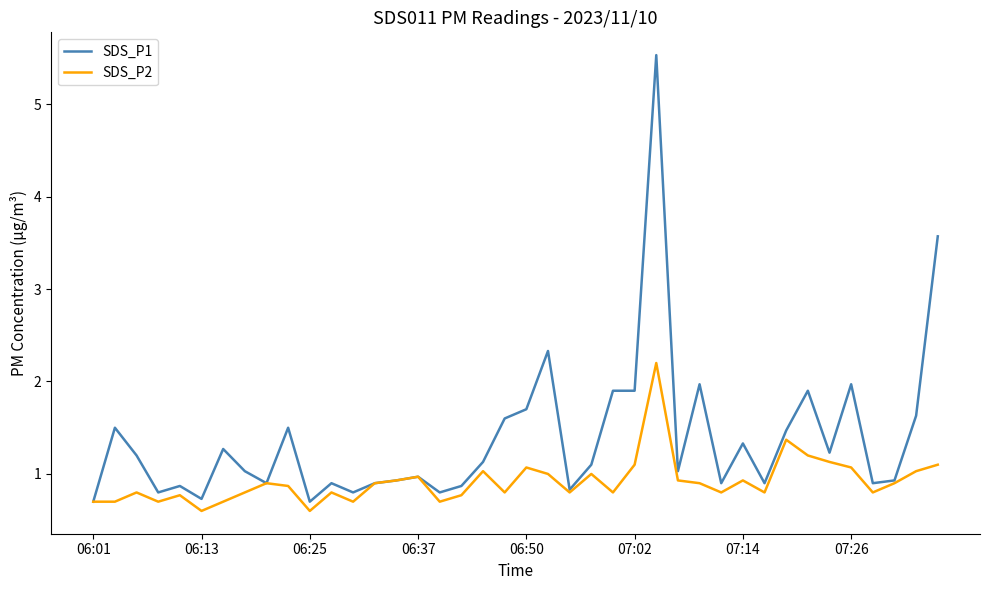

Which series has the largest range (max minus min)?

SDS_P1